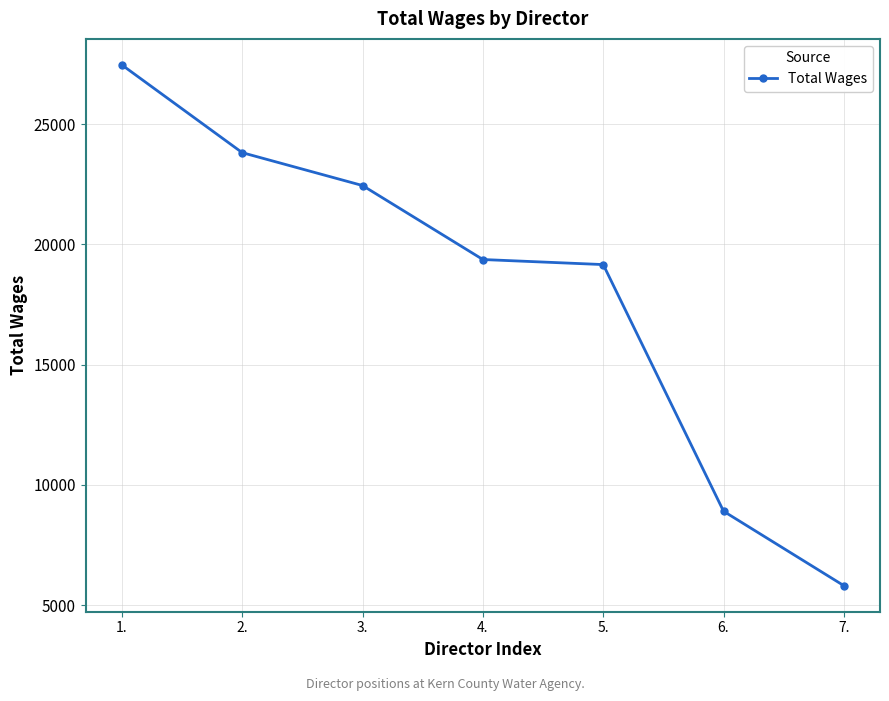

List the labels in order of value, largest first.

1., 2., 3., 4., 5., 6., 7.